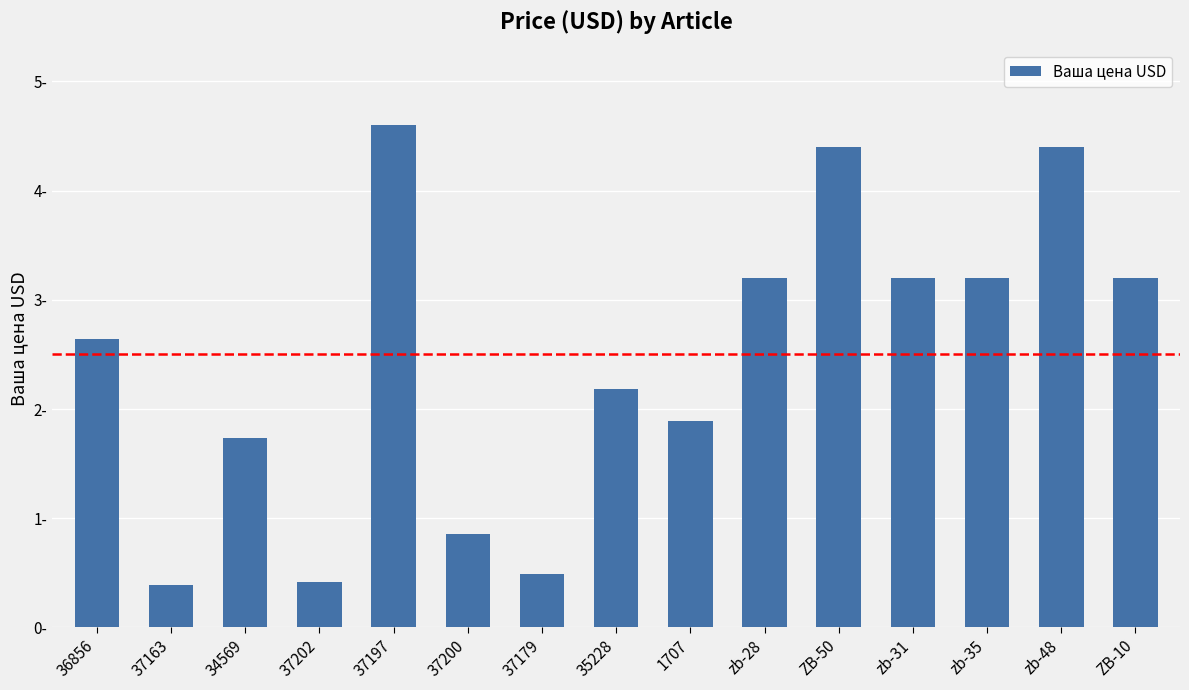

Are the bars horizontal?

No